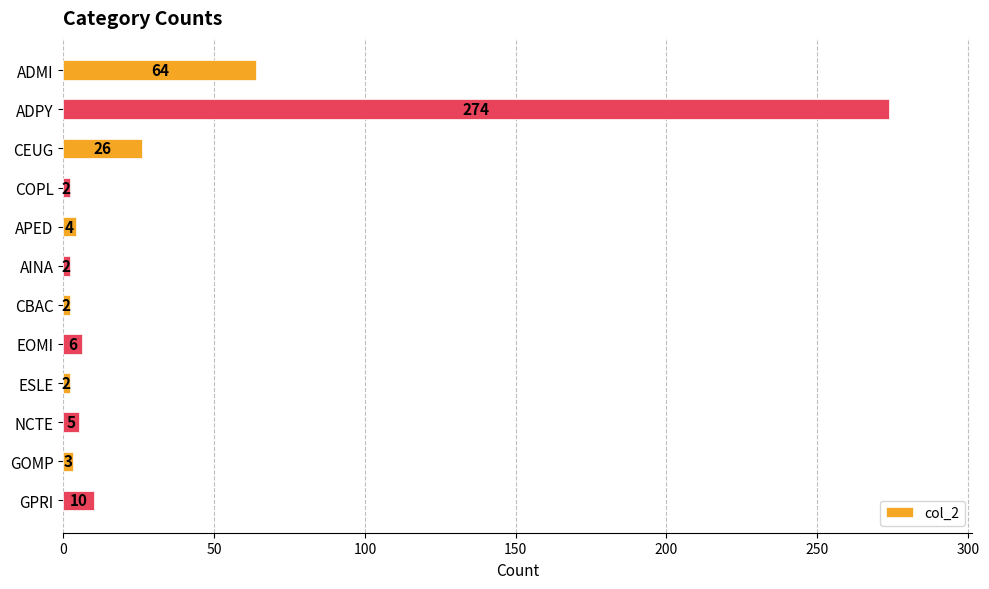

What is the minimum value shown in the chart?

2